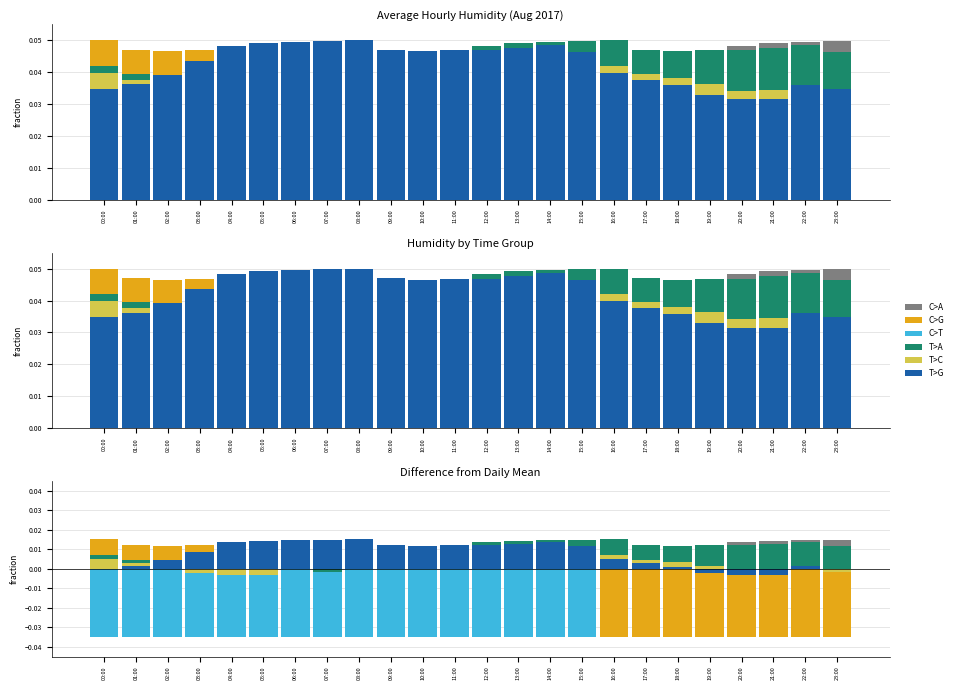

Reading left to right, list all the values displayed in this chart.

C>A: 00:00=0.0	01:00=0.0	02:00=0.0	03:00=0.0	04:00=0.0	05:00=0.0	06:00=0.0	07:00=0.0	08:00=0.0	09:00=0.0	10:00=0.0	11:00=0.0	12:00=-0.0	13:00=-0.0	14:00=-0.0	15:00=-0.0	16:00=-0.0	17:00=0.0	18:00=0.0	19:00=0.0	20:00=0.0	21:00=0.0	22:00=0.0	23:00=0.0
C>G: 00:00=0.0	01:00=0.0	02:00=0.0	03:00=0.0	04:00=0.0	05:00=0.0	06:00=0.0	07:00=0.0	08:00=0.0	09:00=0.0	10:00=0.0	11:00=-0.0	12:00=-0.0	13:00=-0.0	14:00=0.0	15:00=-0.0	16:00=-0.0	17:00=-0.0	18:00=-0.0	19:00=-0.0	20:00=-0.0	21:00=-0.0	22:00=-0.0	23:00=-0.0
C>T: 00:00=-0.0	01:00=-0.0	02:00=-0.0	03:00=-0.0	04:00=-0.0	05:00=-0.0	06:00=-0.0	07:00=-0.0	08:00=-0.0	09:00=-0.0	10:00=-0.0	11:00=-0.0	12:00=-0.0	13:00=-0.0	14:00=-0.0	15:00=-0.0	16:00=0.0	17:00=0.0	18:00=0.0	19:00=0.0	20:00=0.0	21:00=0.0	22:00=0.0	23:00=0.0
T>A: 00:00=0.0	01:00=0.0	02:00=0.0	03:00=0.0	04:00=-0.0	05:00=-0.0	06:00=-0.0	07:00=-0.0	08:00=-0.0	09:00=0.0	10:00=0.0	11:00=0.0	12:00=0.0	13:00=0.0	14:00=0.0	15:00=0.0	16:00=0.0	17:00=0.0	18:00=0.0	19:00=0.0	20:00=0.0	21:00=0.0	22:00=0.0	23:00=0.0
T>C: 00:00=0.0	01:00=0.0	02:00=0.0	03:00=-0.0	04:00=-0.0	05:00=-0.0	06:00=0.0	07:00=-0.0	08:00=0.0	09:00=0.0	10:00=0.0	11:00=0.0	12:00=0.0	13:00=0.0	14:00=0.0	15:00=0.0	16:00=0.0	17:00=0.0	18:00=0.0	19:00=0.0	20:00=-0.0	21:00=-0.0	22:00=-0.0	23:00=-0.0
T>G: 00:00=-0.0	01:00=0.0	02:00=0.0	03:00=0.0	04:00=0.0	05:00=0.0	06:00=0.0	07:00=0.0	08:00=0.0	09:00=0.0	10:00=0.0	11:00=0.0	12:00=0.0	13:00=0.0	14:00=0.0	15:00=0.0	16:00=0.0	17:00=0.0	18:00=0.0	19:00=-0.0	20:00=-0.0	21:00=-0.0	22:00=0.0	23:00=-0.0